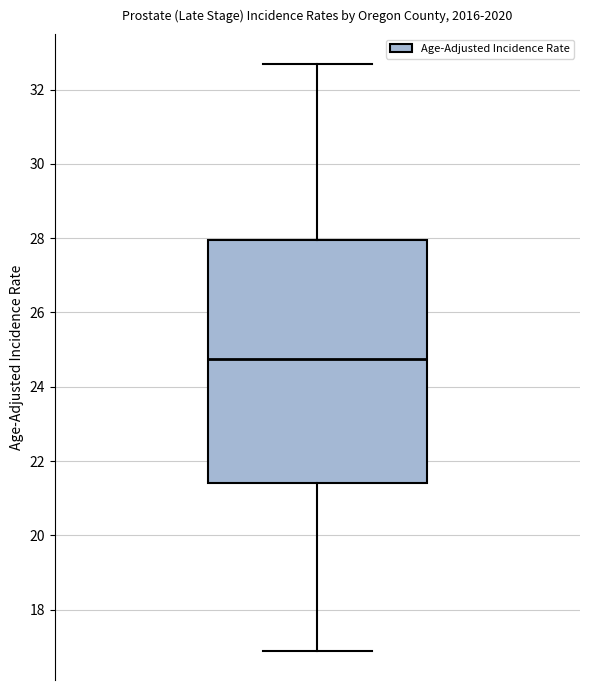

Where is the upper edge of the box on the y-axis? The values are not printed on the chart, so give them approximately, as read against the axis.

28.0